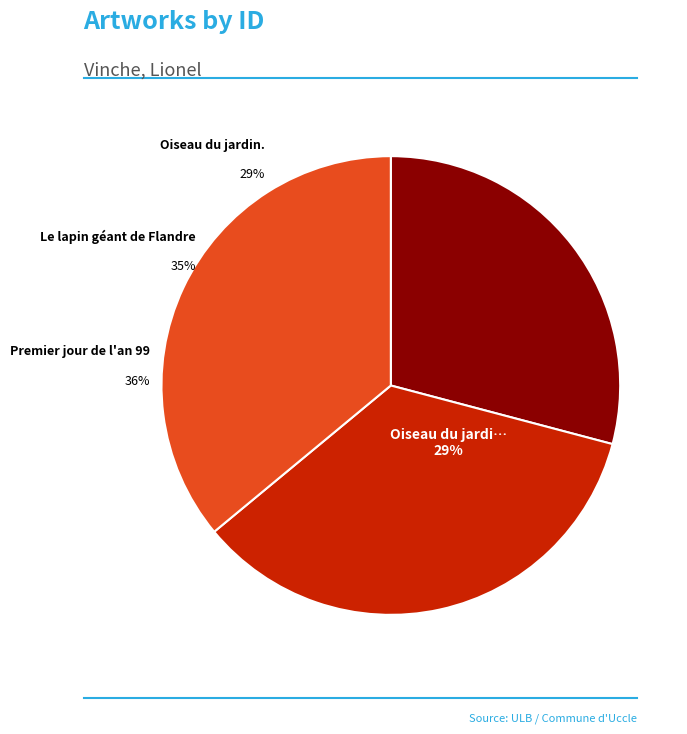

To the nearest percent, what portion does Oiseau du jardin. represent?

29%